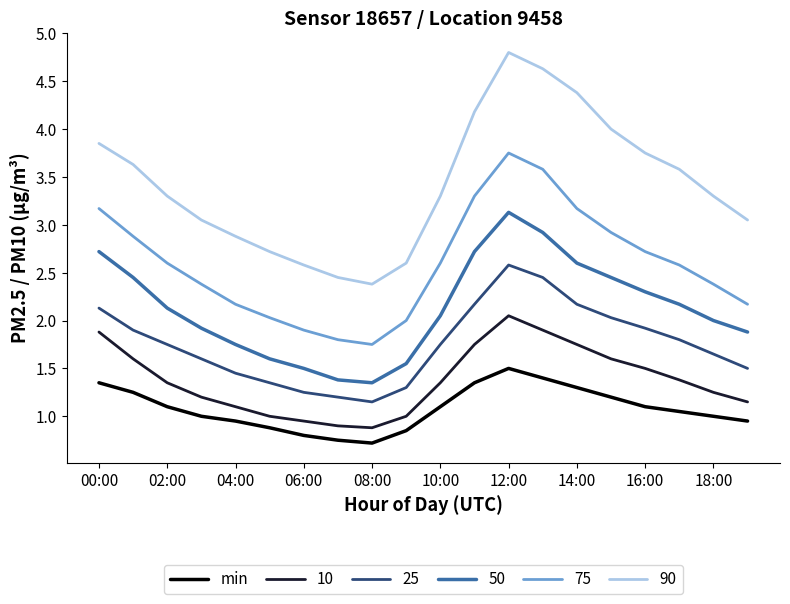

True or false: 90 and 50 cross at least once.

False